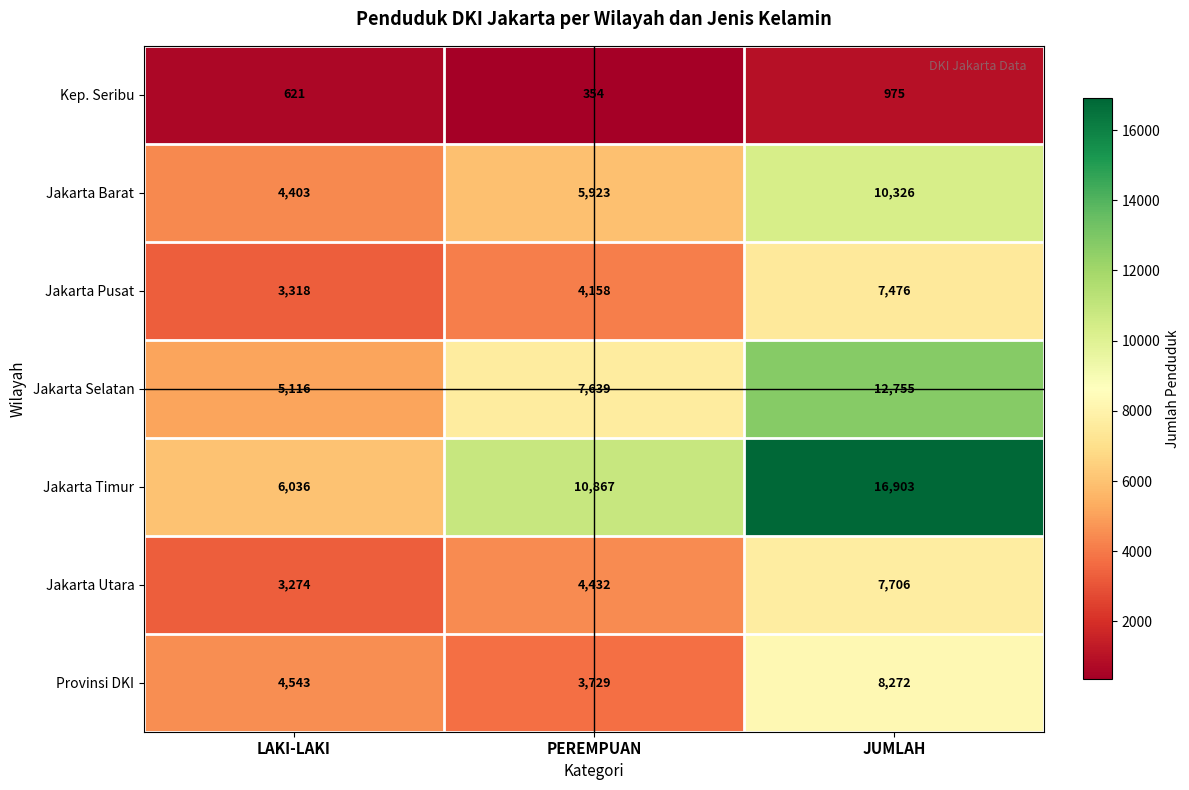

At which label does Jakarta Barat reach its peak?

JUMLAH